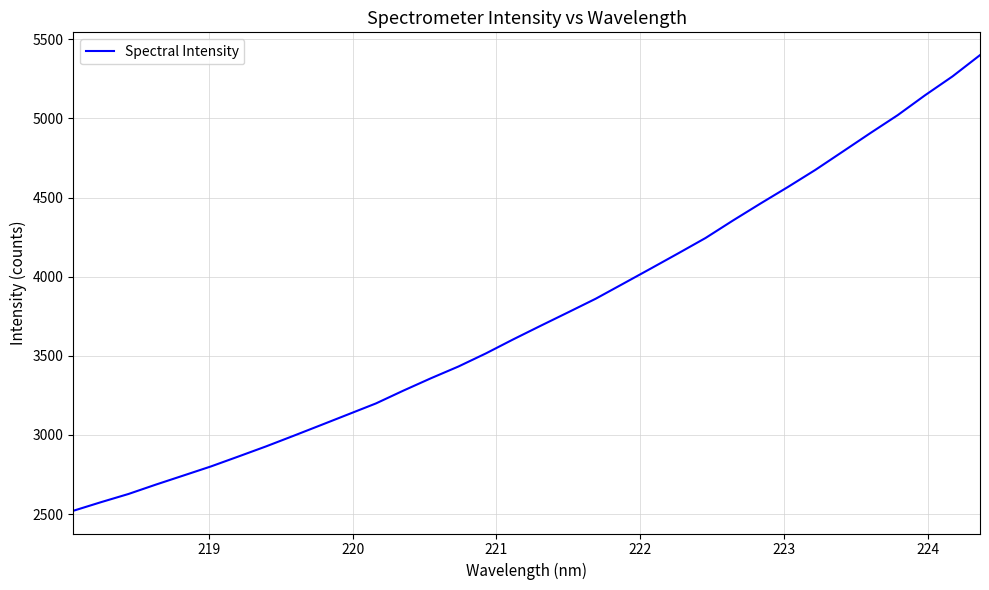

Does the chart display data point markers on the line(s)?

No